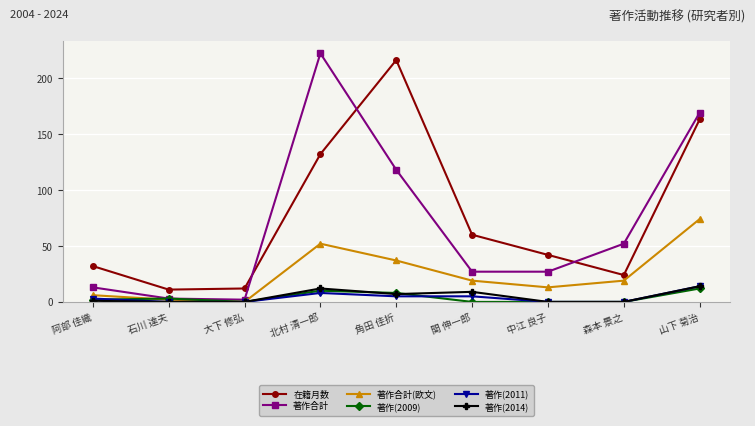

What is the sum of the 在籍月数 values at 角田 佳折 and 大下 修弘?

228